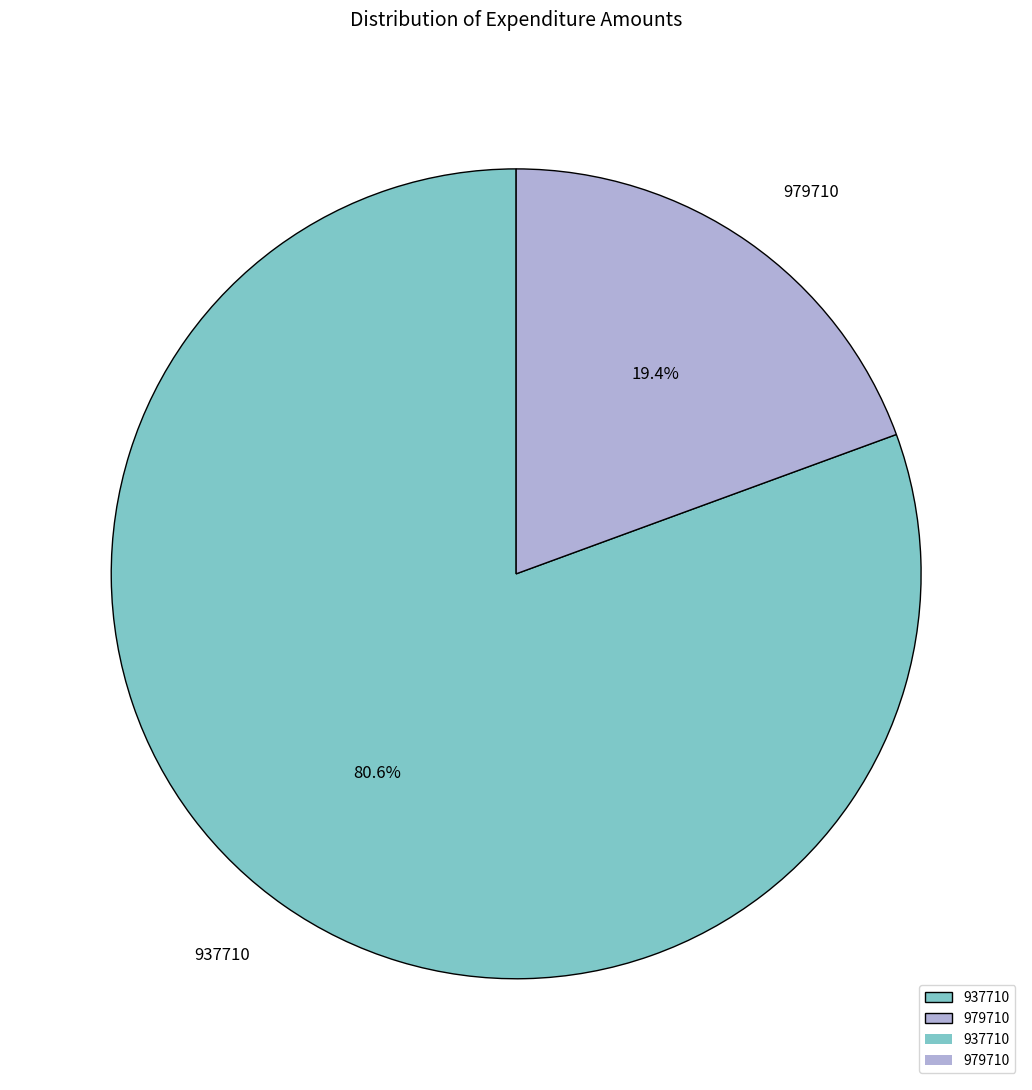

Approximately how many times larger is the value at 937710 compared to 979710?

4.2